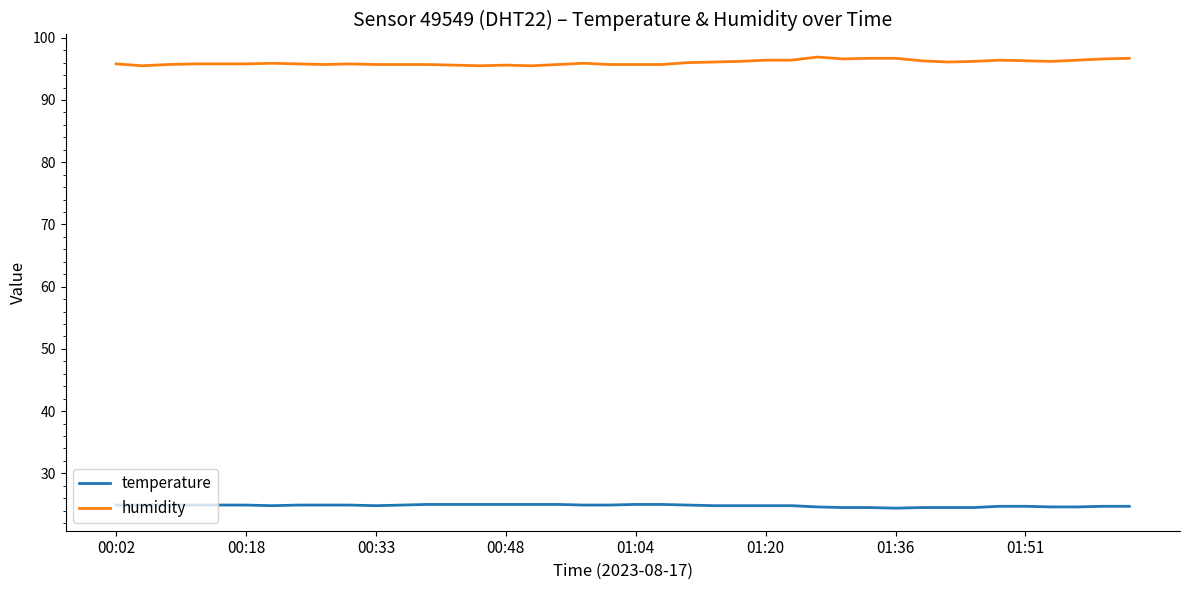

List the series in order of their overall mean, highest first.

humidity, temperature